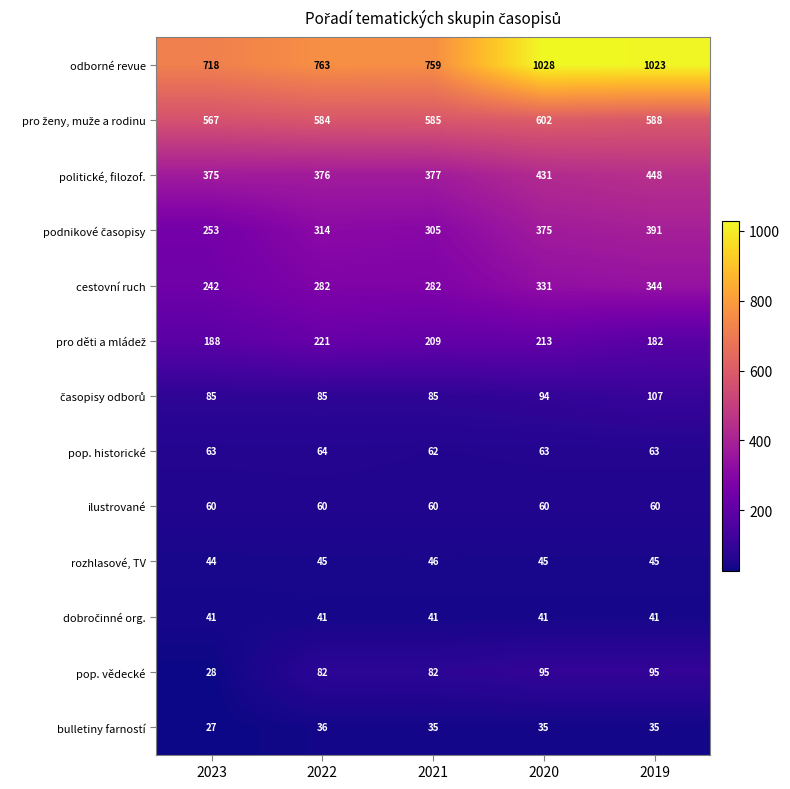

What is the spread (max minus min) of values at 2020?

993